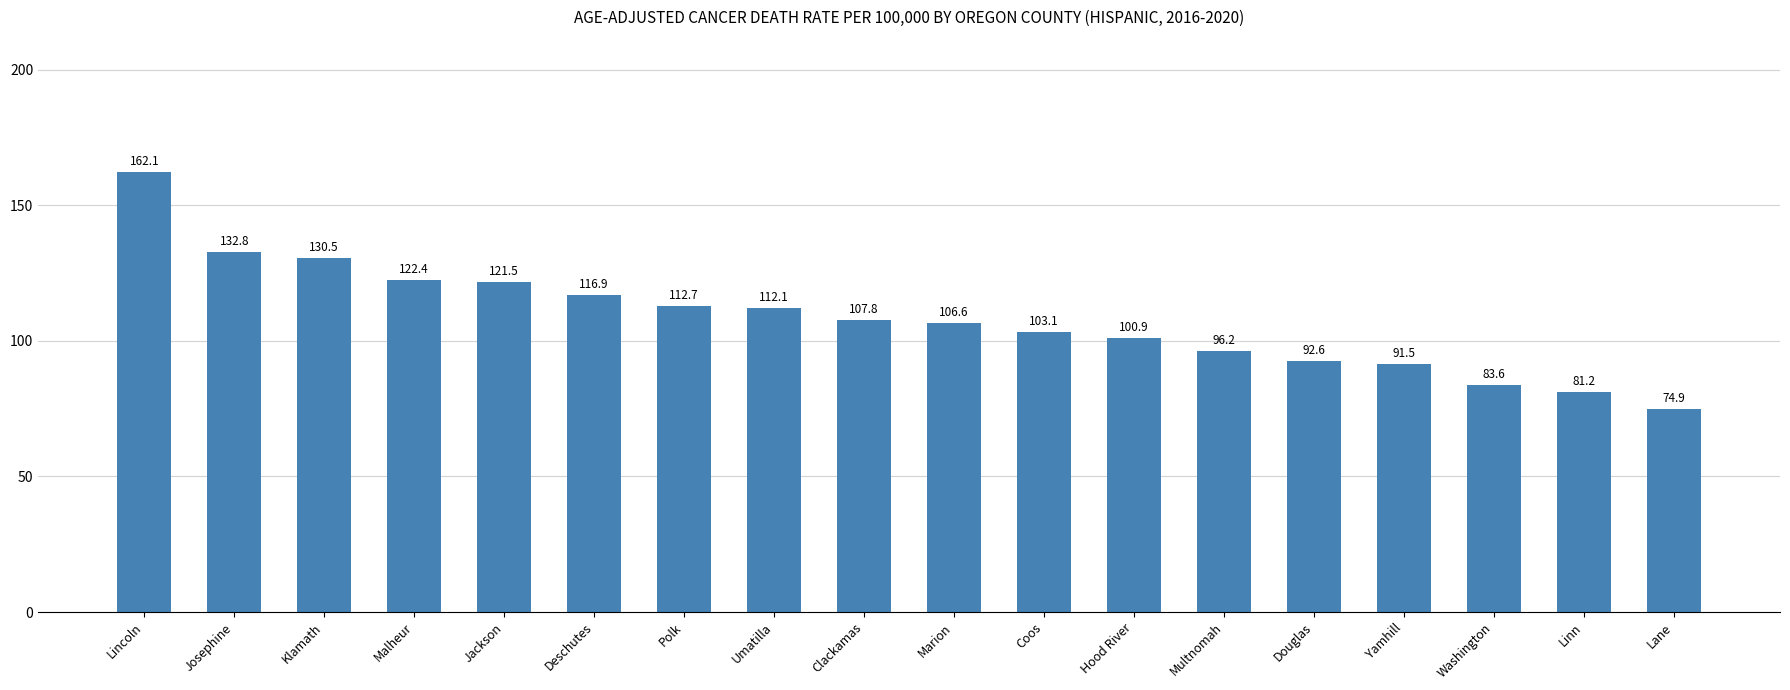

Rank the categories by value from lowest to highest.

Lane, Linn, Washington, Yamhill, Douglas, Multnomah, Hood River, Coos, Marion, Clackamas, Umatilla, Polk, Deschutes, Jackson, Malheur, Klamath, Josephine, Lincoln